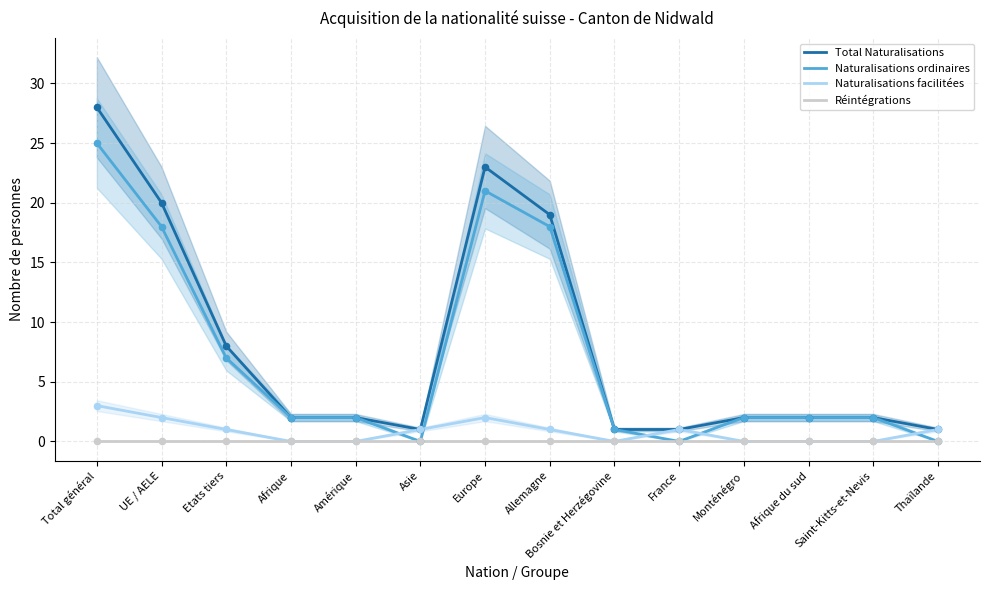

At which category is the sum across all series the highest?

Total général